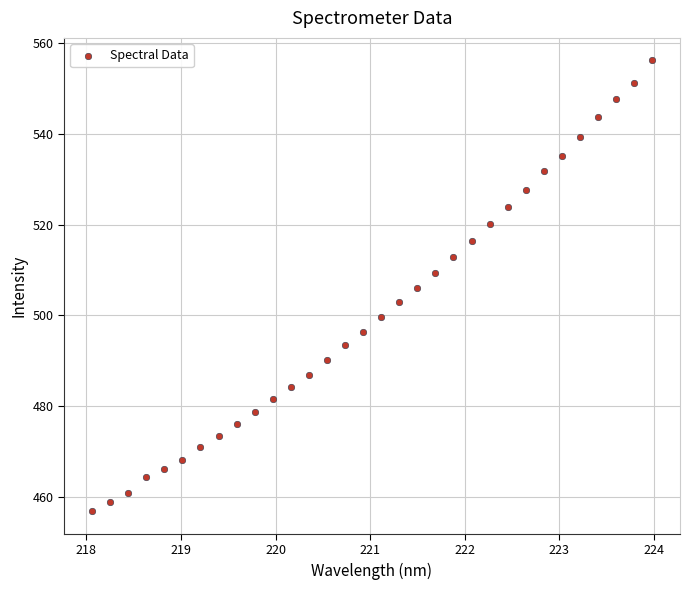

What is the range of Y values (max minus min)?

99.4